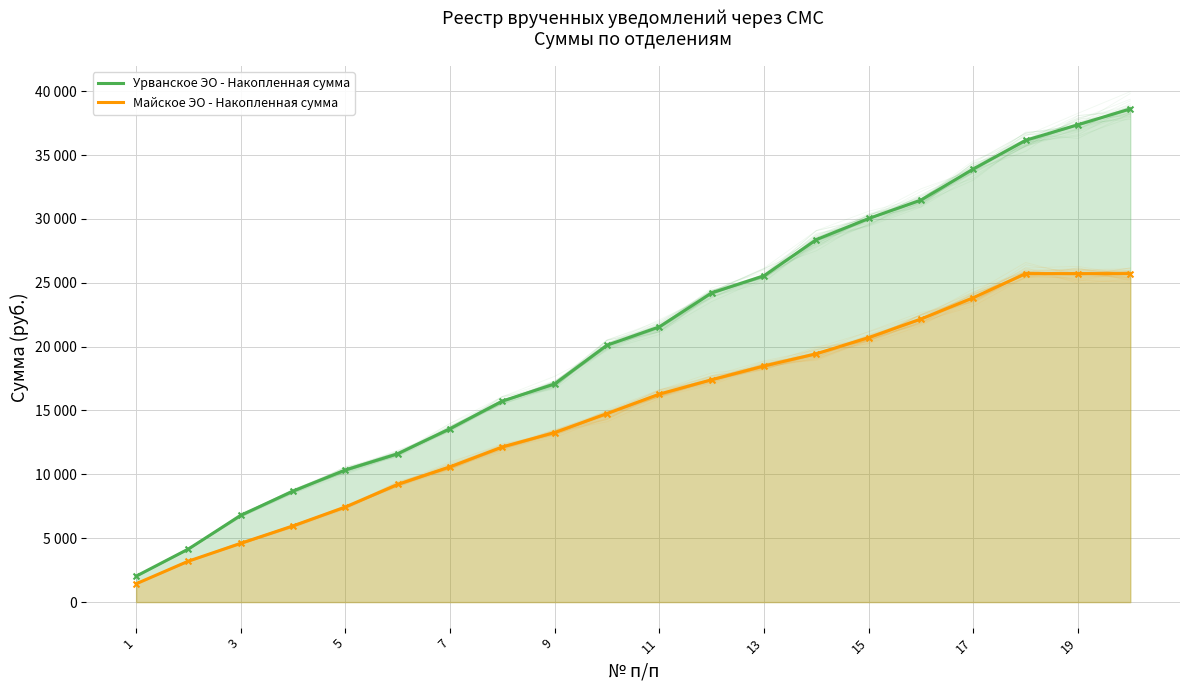

What are all the series names shown in the legend?

Урванское ЭО - Накопленная сумма, Майское ЭО - Накопленная сумма